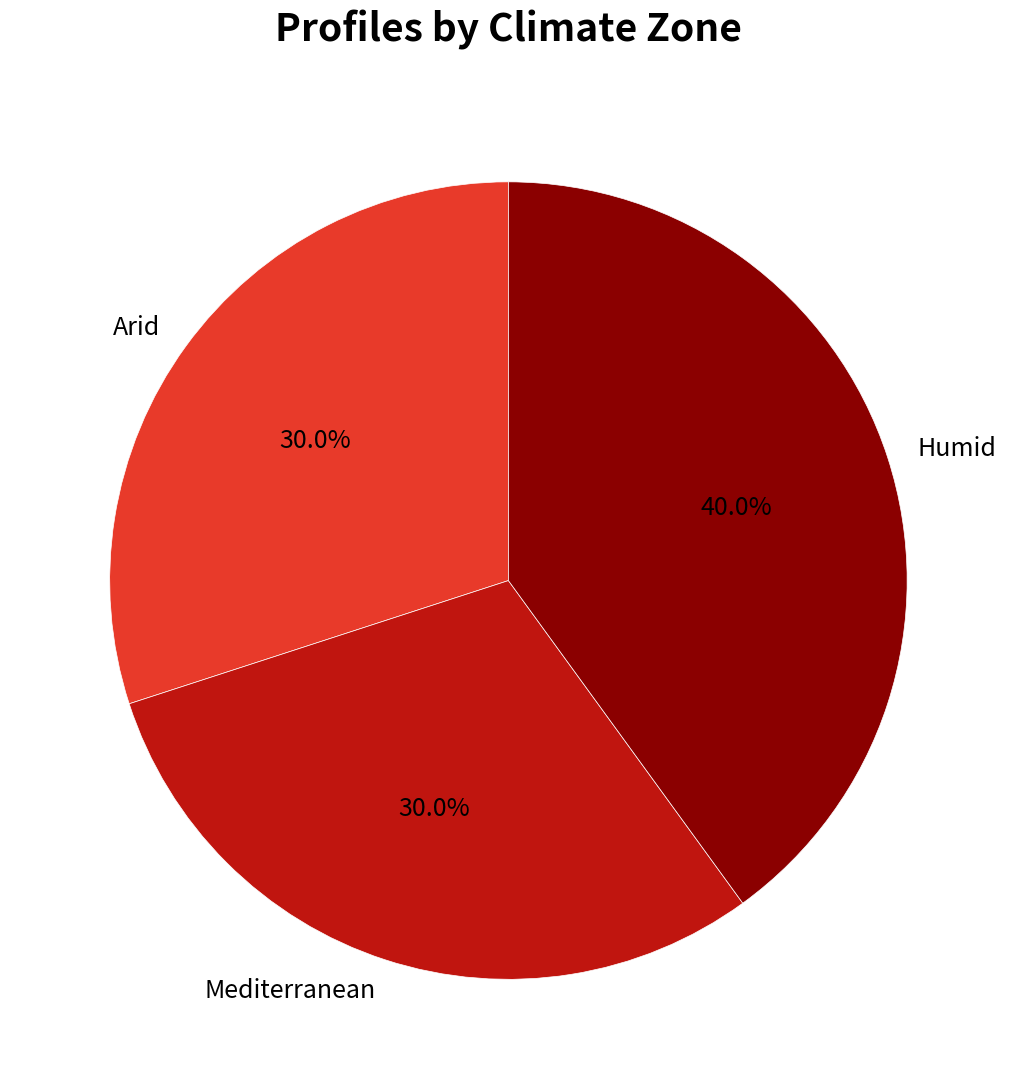

Between Mediterranean and Humid, which is larger?

Humid